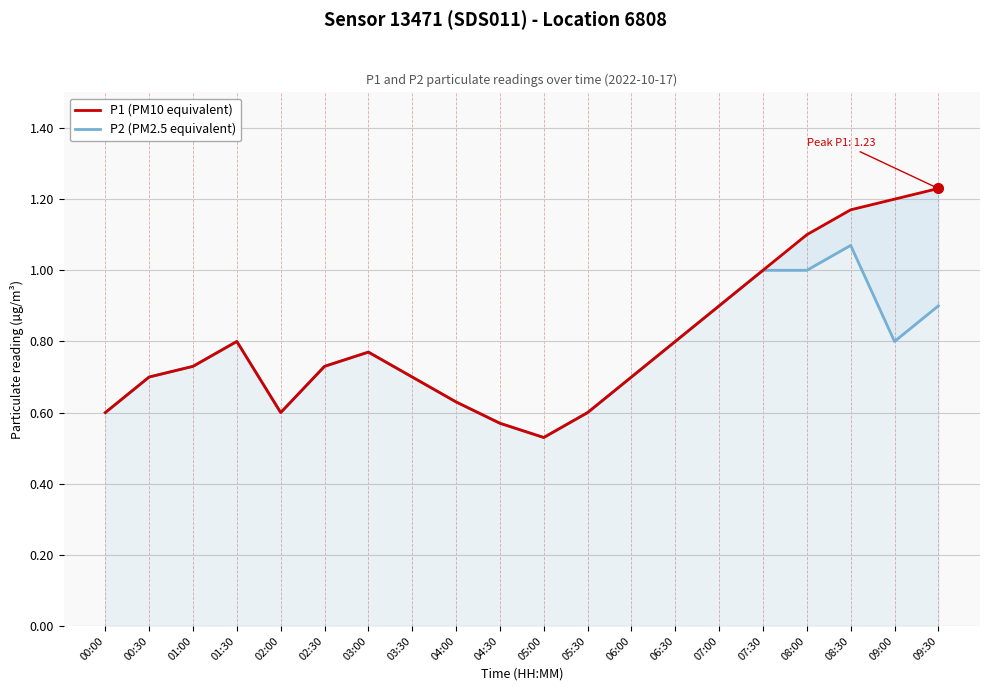

What is the minimum value for P2 (PM2.5 equivalent)?

0.5